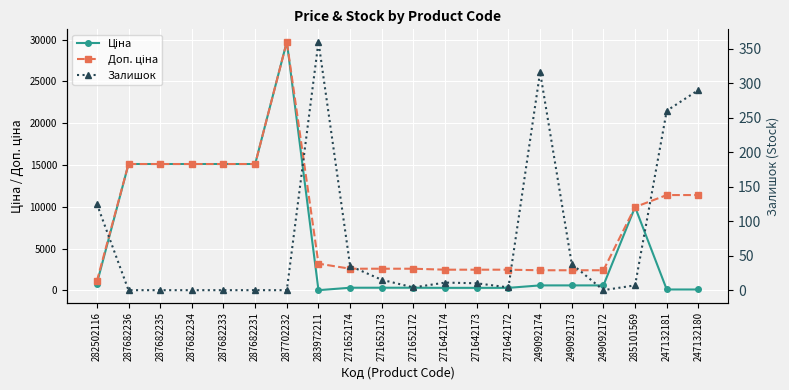

What is the difference between the highest and lowest values at 247132181?

11295.9